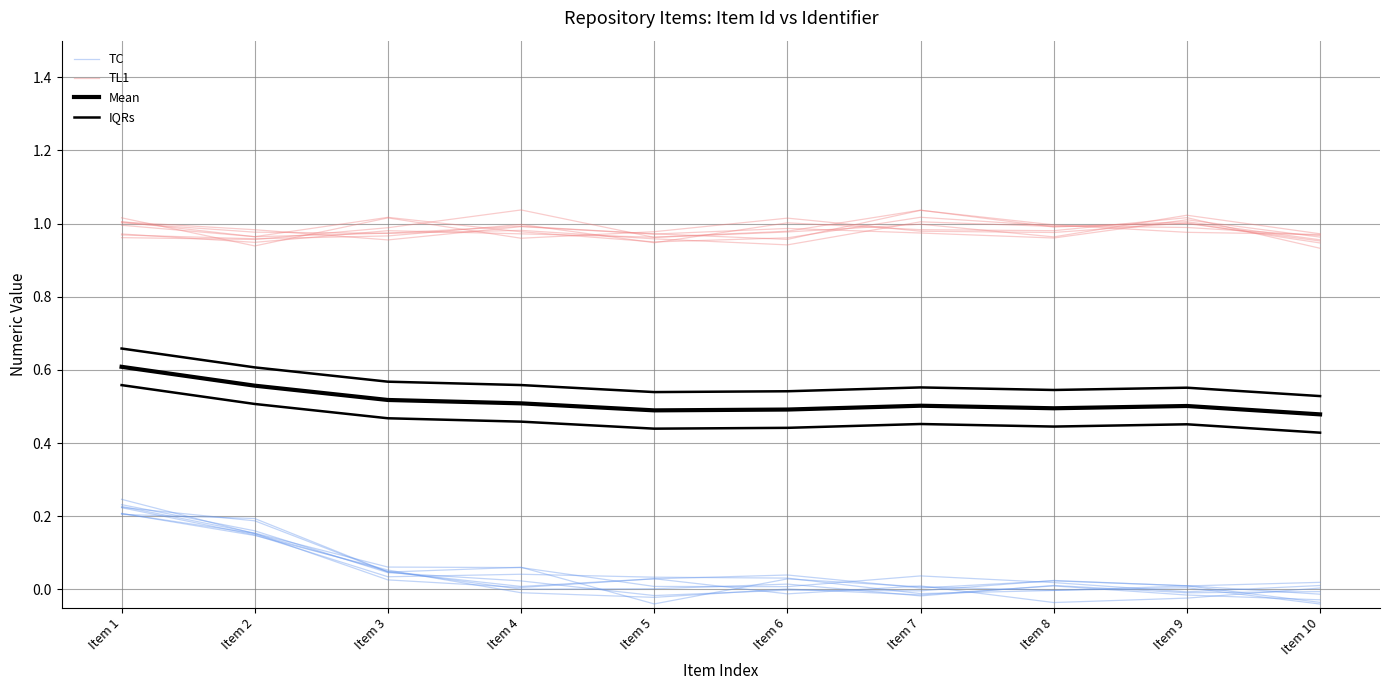

Does the chart have visible grid lines?

Yes